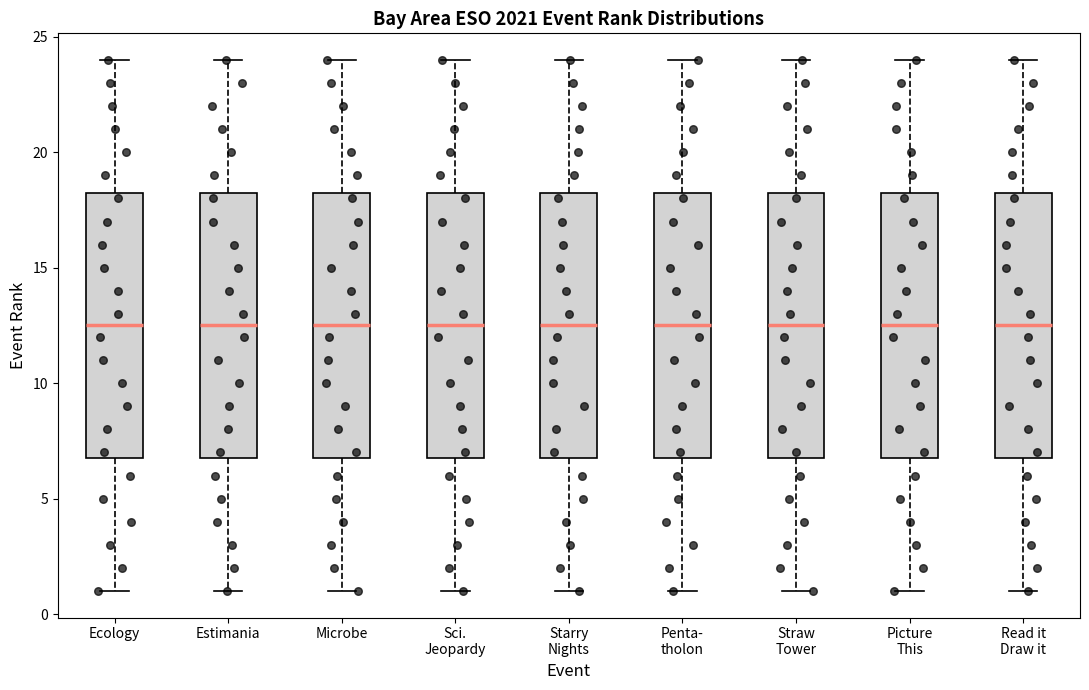

Where does the median line of the box for Penta- tholon sit on the y-axis? The values are not printed on the chart, so give them approximately, as read against the axis.

12.5